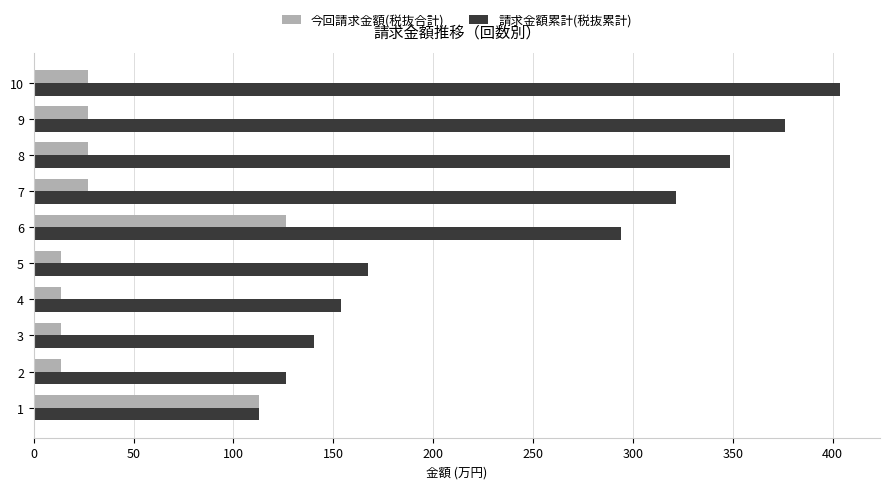

What is the smallest value displayed?

13.7